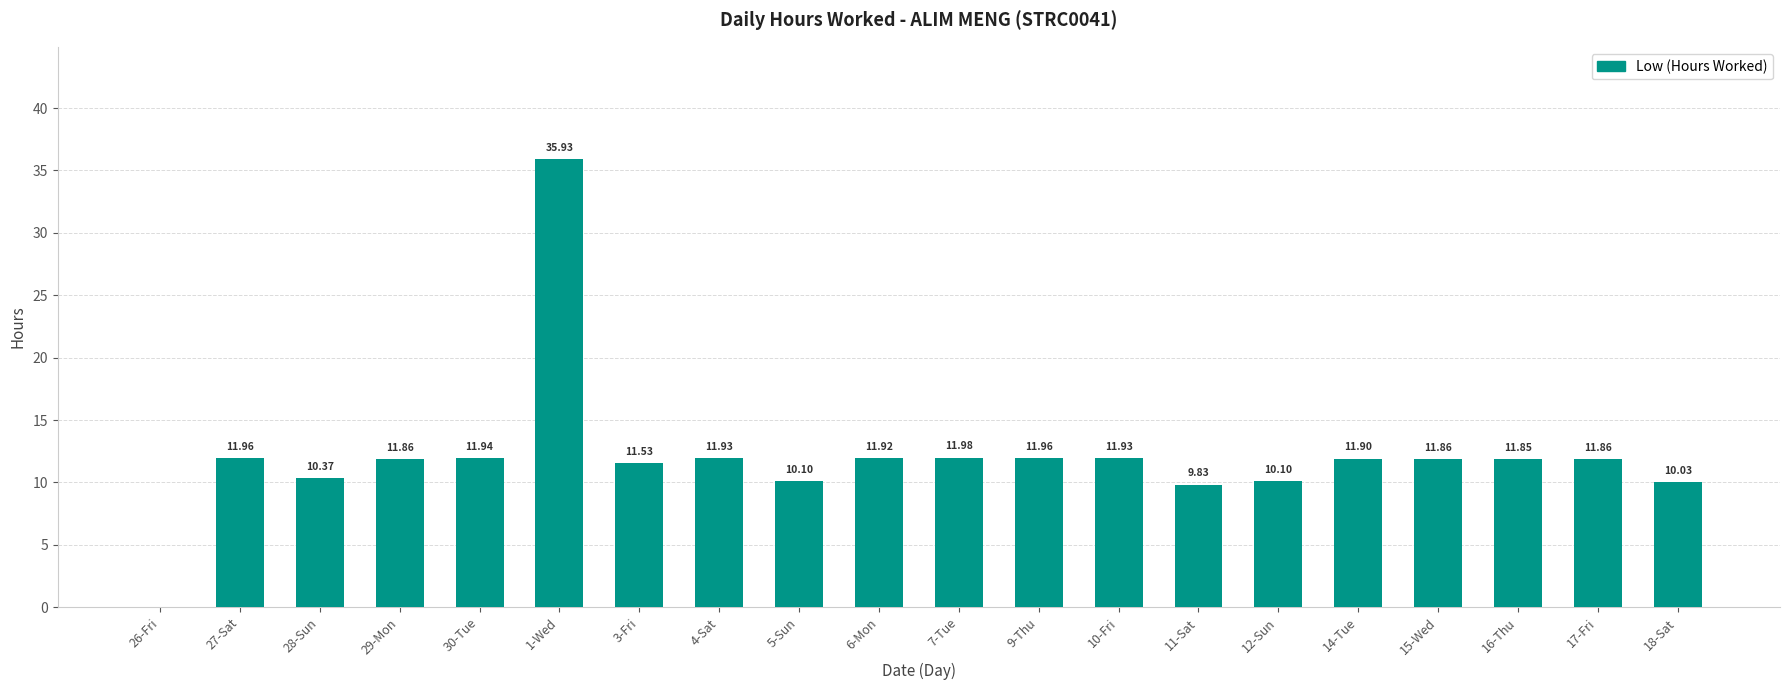

What is the sum of the values at 11-Sat and 30-Tue?

21.8